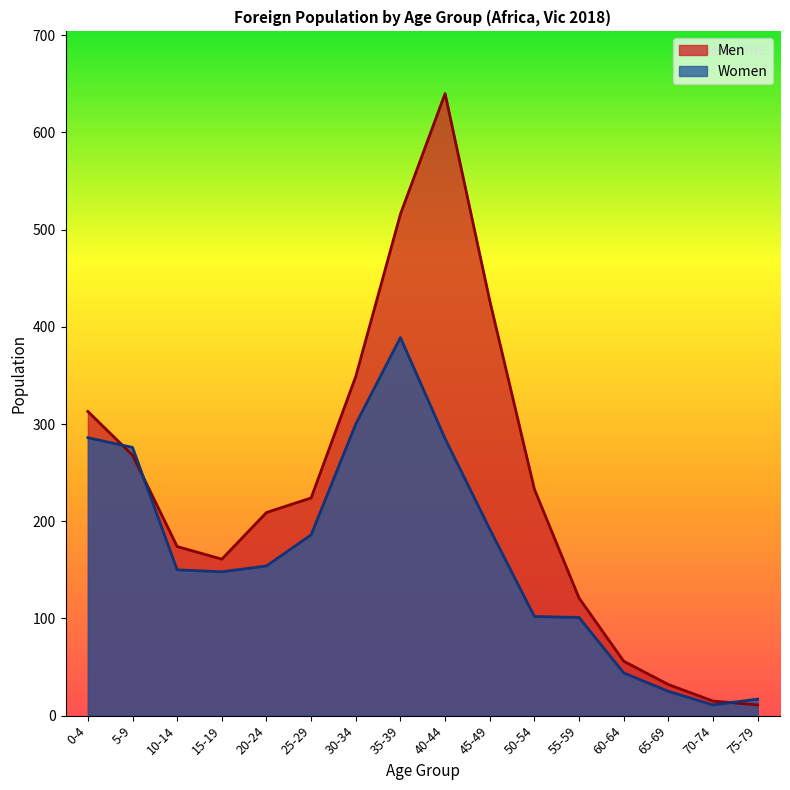

What position from the left is 30-34?

7